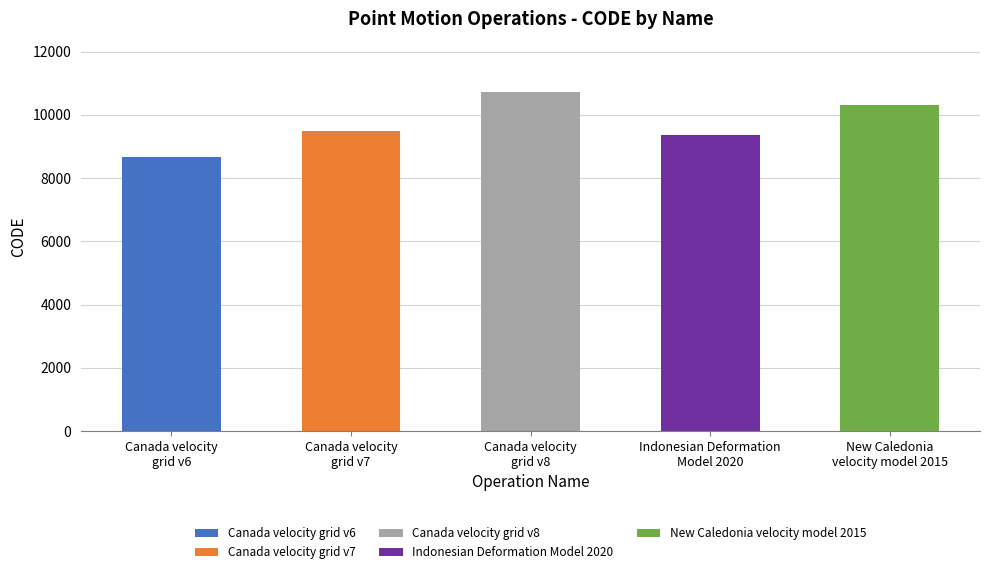

Reading left to right, extract all data points from this chart.

8676	9483	10707	9375	10323